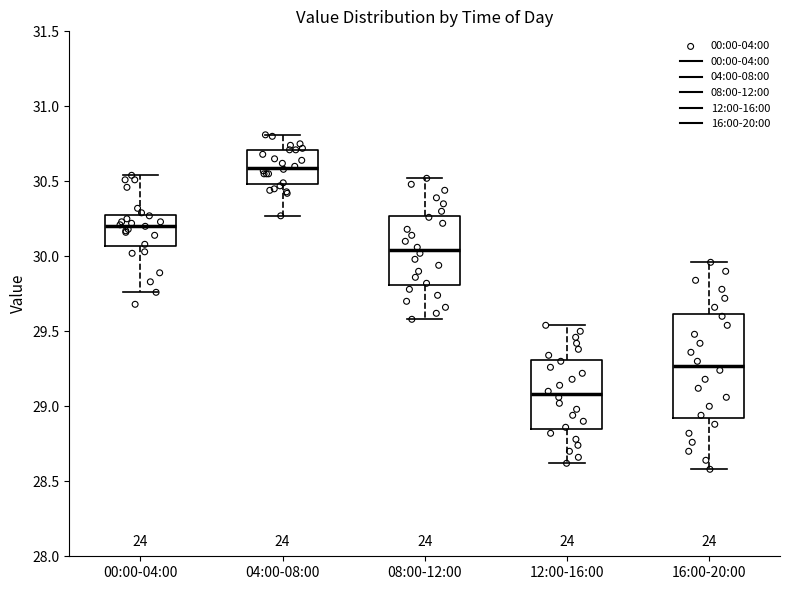

Reading left to right, transcribe this box plot: for each box, give where its median line is, the range the box spans, and where its two whiskers end, as read against the y-axis. The values are not printed on the chart, so give them approximately, as read against the axis.

00:00-04:00: median 30.20, box 30.05 to 30.30, whiskers 29.75 to 30.55
04:00-08:00: median 30.60, box 30.50 to 30.70, whiskers 30.25 to 30.80
08:00-12:00: median 30.05, box 29.80 to 30.25, whiskers 29.60 to 30.50
12:00-16:00: median 29.10, box 28.85 to 29.30, whiskers 28.60 to 29.55
16:00-20:00: median 29.25, box 28.95 to 29.60, whiskers 28.60 to 29.95